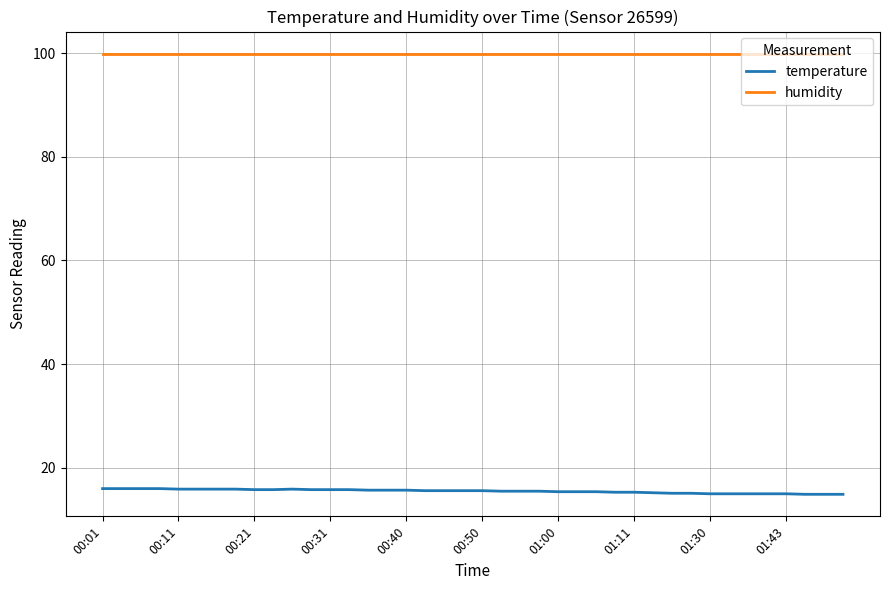

Rank the series by their average value, from lowest to highest.

temperature, humidity